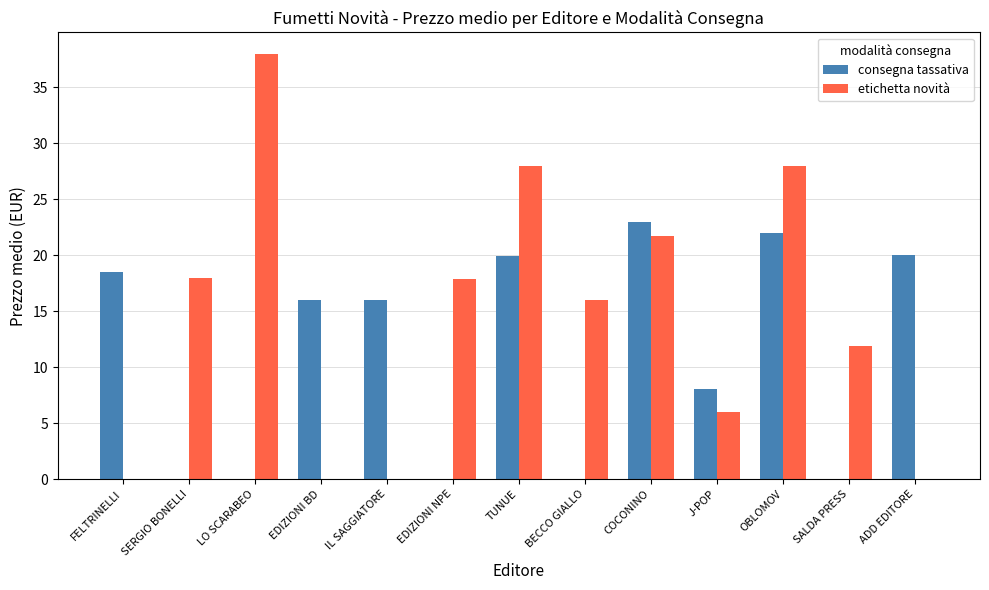

What is the sum of the consegna tassativa values at BECCO GIALLO and TUNUE?

19.9